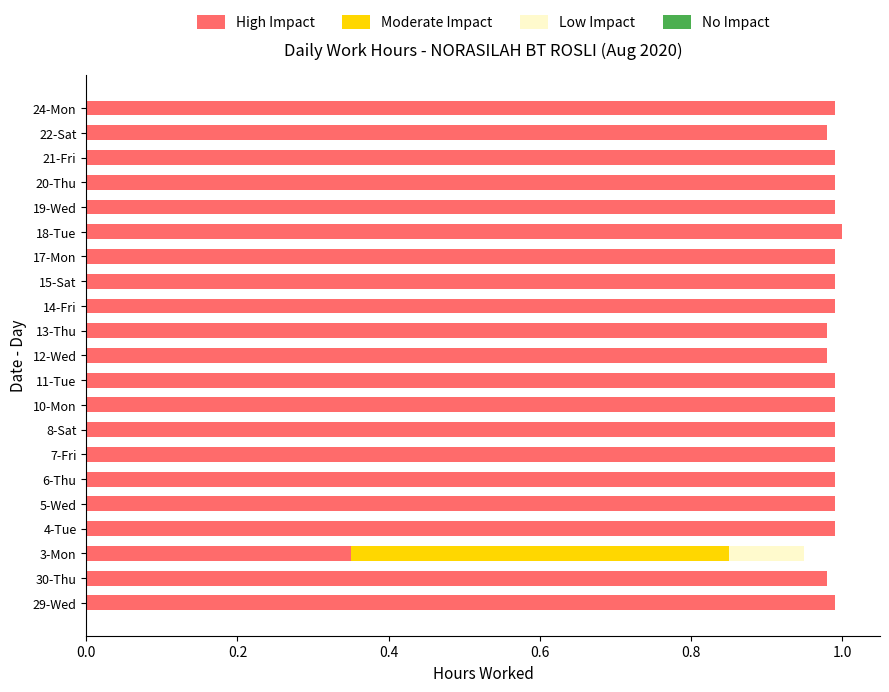

What is the sum of all High Impact values?

20.1